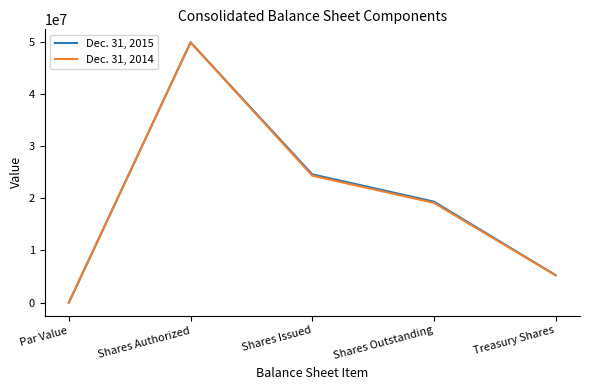

True or false: Dec. 31, 2015 has a value of 24636936.0 at Shares Issued.

True